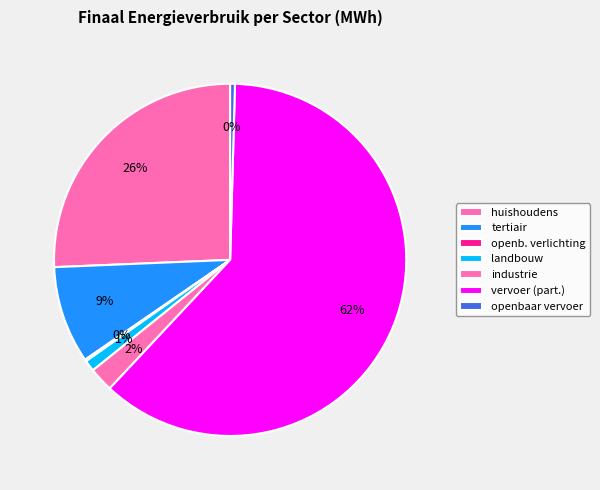

Rank the categories by value from lowest to highest.

openbare verlichting, openbaar vervoer, landbouw, industrie (niet-ETS), tertiair, huishoudens, particulier en commercieel vervoer